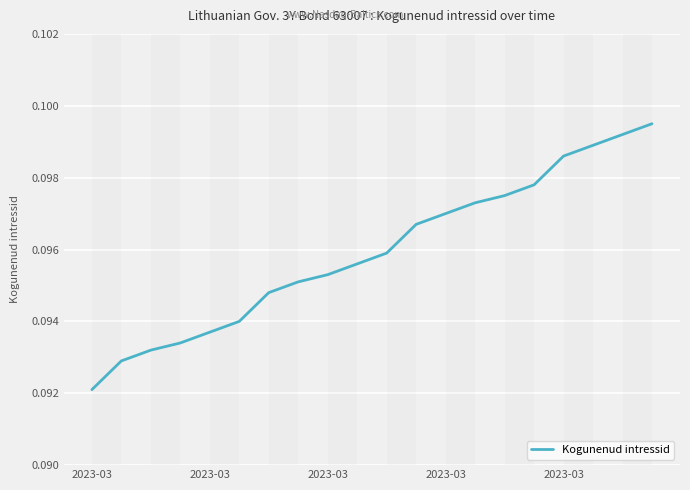

What is the average value?

0.1